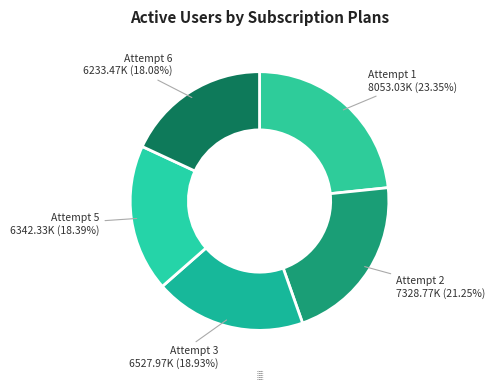

Which category has the biggest portion of the pie?

Attempt 1